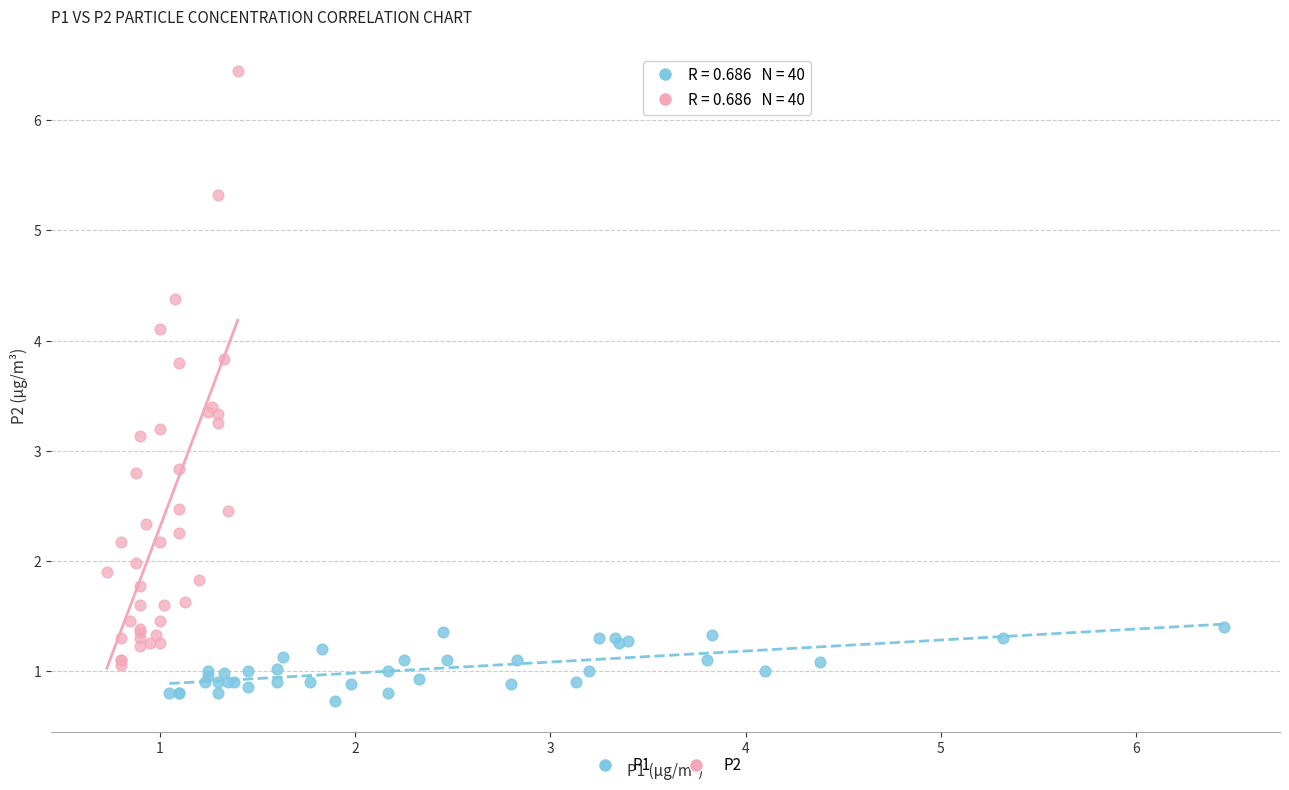

Which series has the widest spread of Y values?

P2